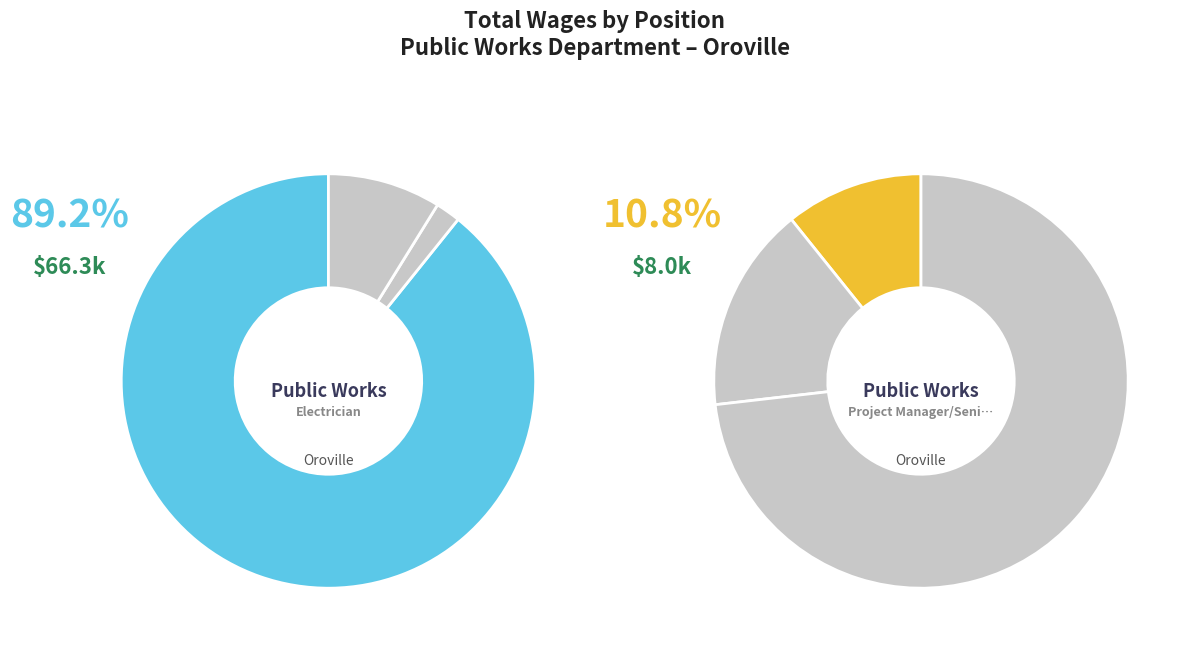

To the nearest percent, what is the combined percentage of Electrician and Project Manager/Senior Civil Engineer?

100%